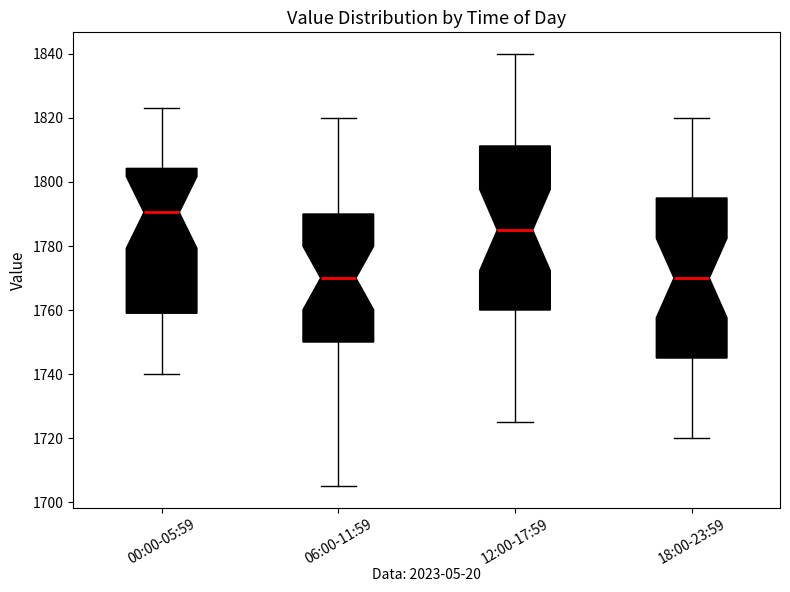

Reading left to right, read every box against the y-axis: the position of its median line, the range the box covers, and the ends of its whiskers. The values are not printed on the chart, so give them approximately, as read against the axis.

00:00-05:59: median 1790, box 1760 to 1804, whiskers 1740 to 1824
06:00-11:59: median 1770, box 1750 to 1790, whiskers 1706 to 1820
12:00-17:59: median 1786, box 1760 to 1812, whiskers 1726 to 1840
18:00-23:59: median 1770, box 1746 to 1796, whiskers 1720 to 1820